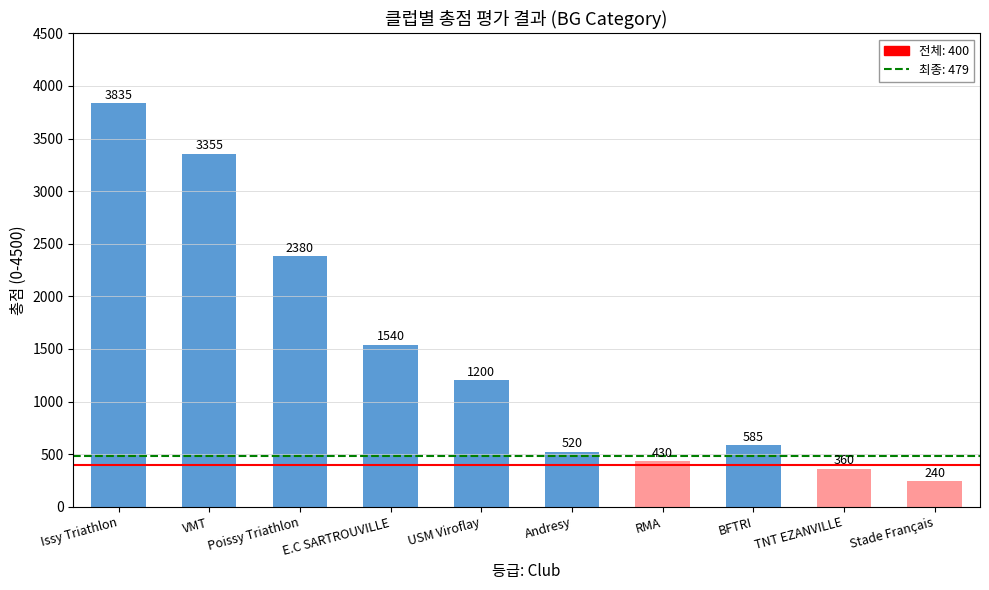

What is the label of the 9th bar from the right?

VMT